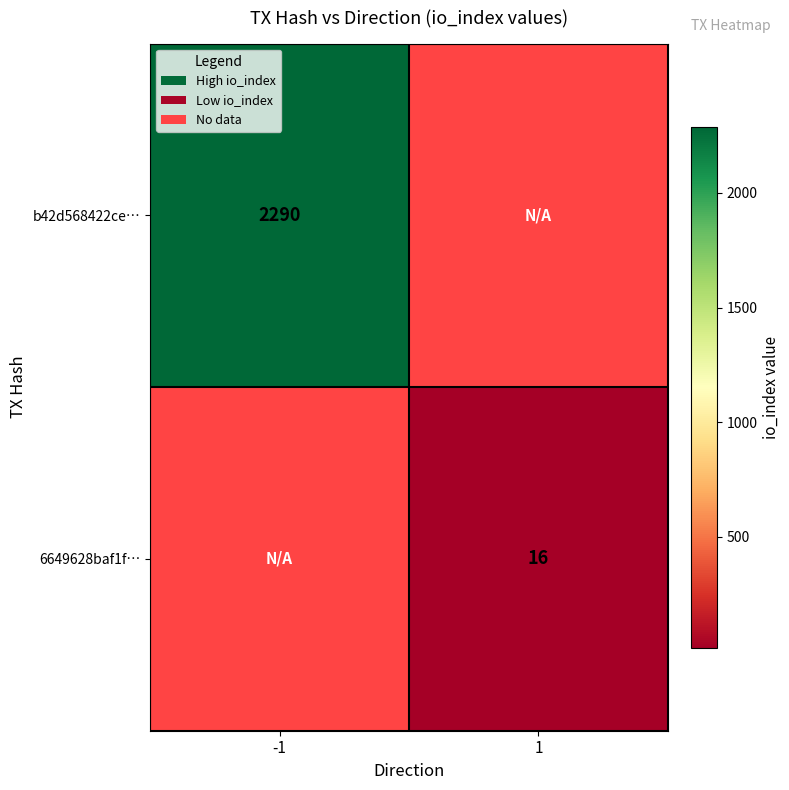

Is the value of b42d568422ce… at -1 greater than the value of 6649628baf1f… at 1?

Yes